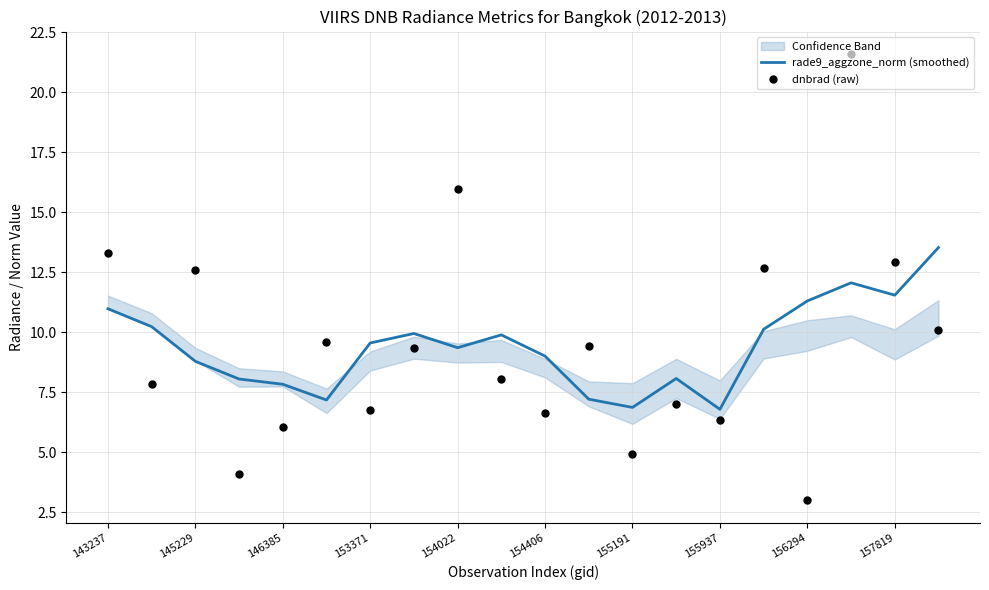

What is the minimum value for rade9_aggzone_norm (smoothed)?

6.8